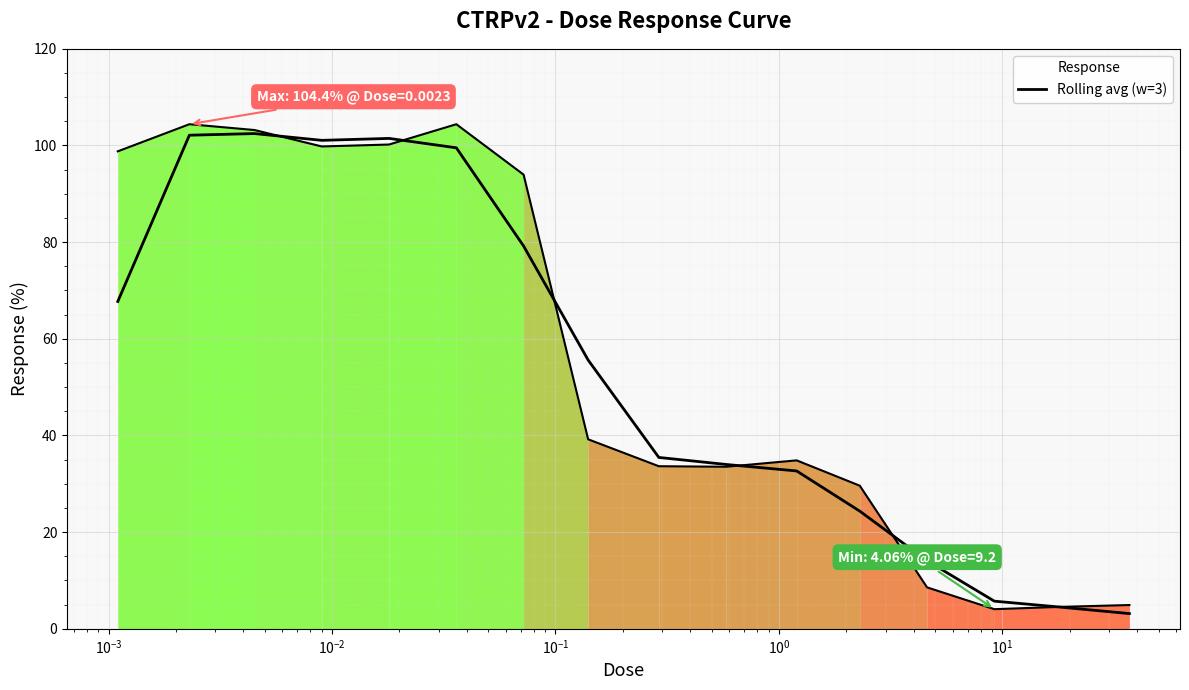

Does the chart display data point markers on the line(s)?

No